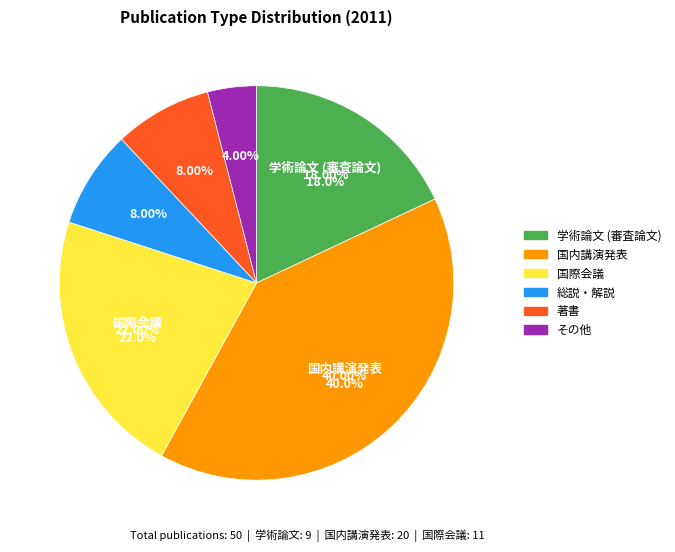

How many slices are in this pie chart?

6